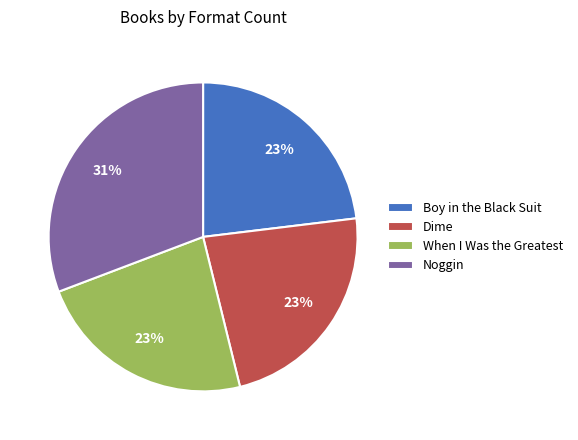

Does Boy in the Black Suit represent more than half of the total?

No